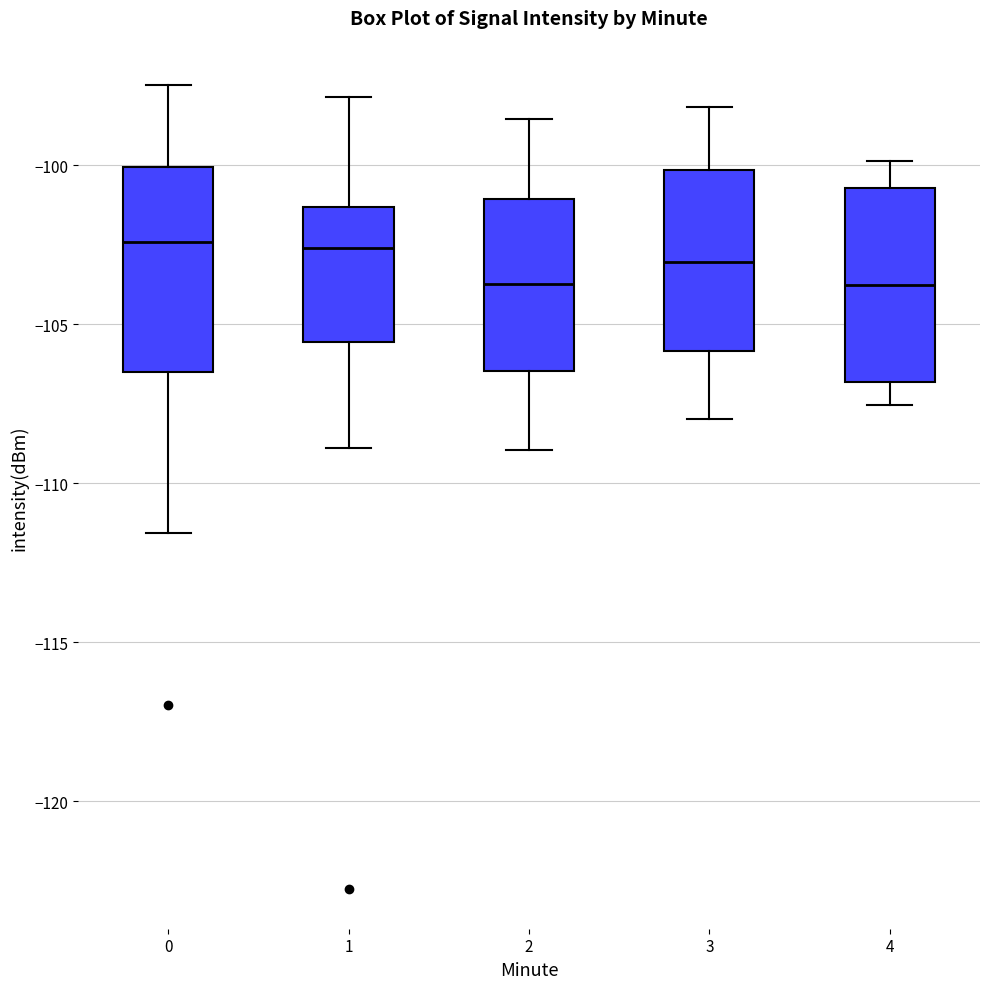

Reading left to right, read every box against the y-axis: the position of its median line, the range the box covers, and the ends of its whiskers. The values are not printed on the chart, so give them approximately, as read against the axis.

0: median -102.5, box -106.5 to -100.0, whiskers -111.5 to -97.5
1: median -102.5, box -105.5 to -101.5, whiskers -109.0 to -98.0
2: median -103.5, box -106.5 to -101.0, whiskers -109.0 to -98.5
3: median -103.0, box -106.0 to -100.0, whiskers -108.0 to -98.0
4: median -104.0, box -107.0 to -100.5, whiskers -107.5 to -100.0